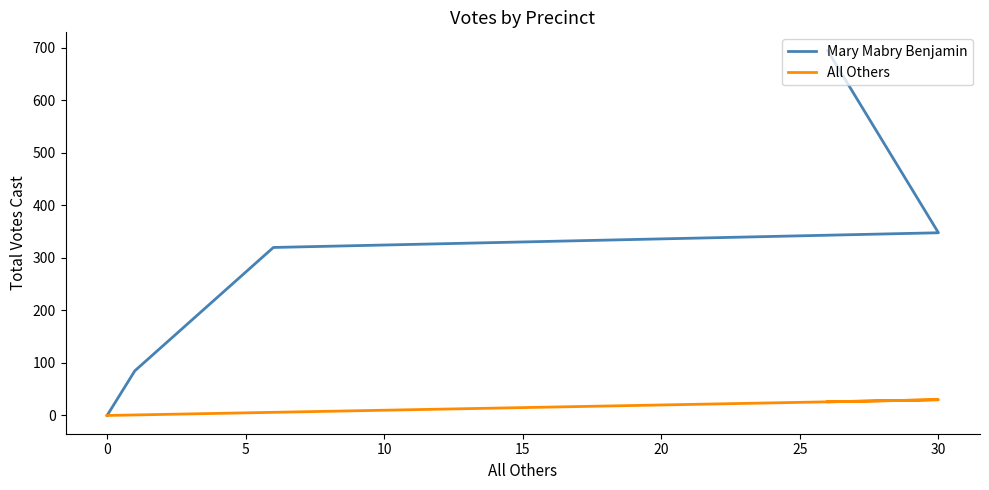

Which series has the largest total across all categories?

Mary Mabry Benjamin